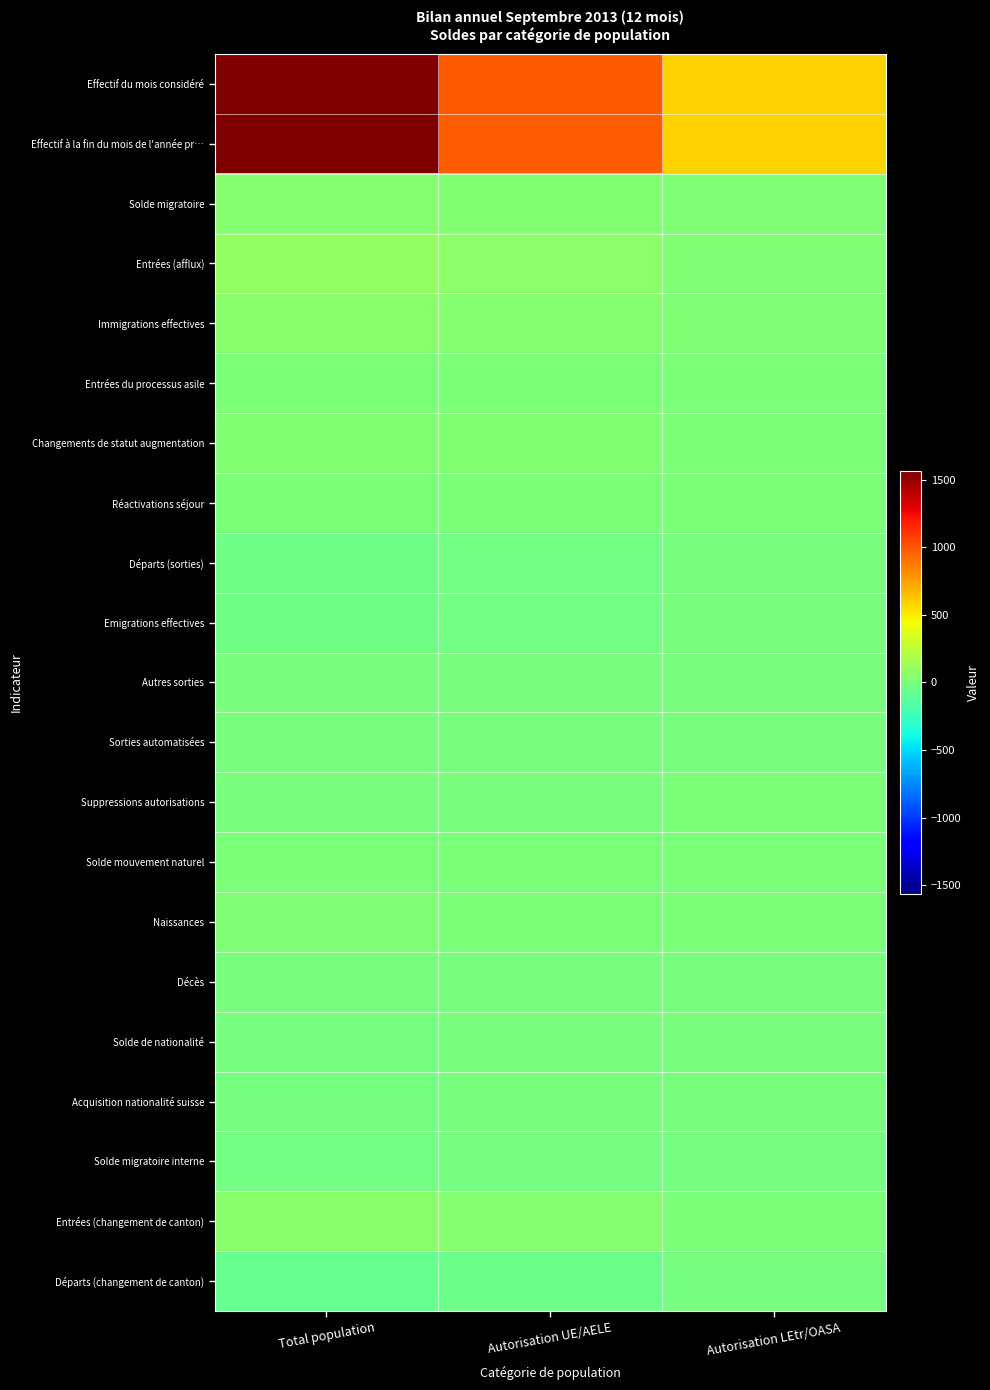

Count the number of categories in the chart.

3